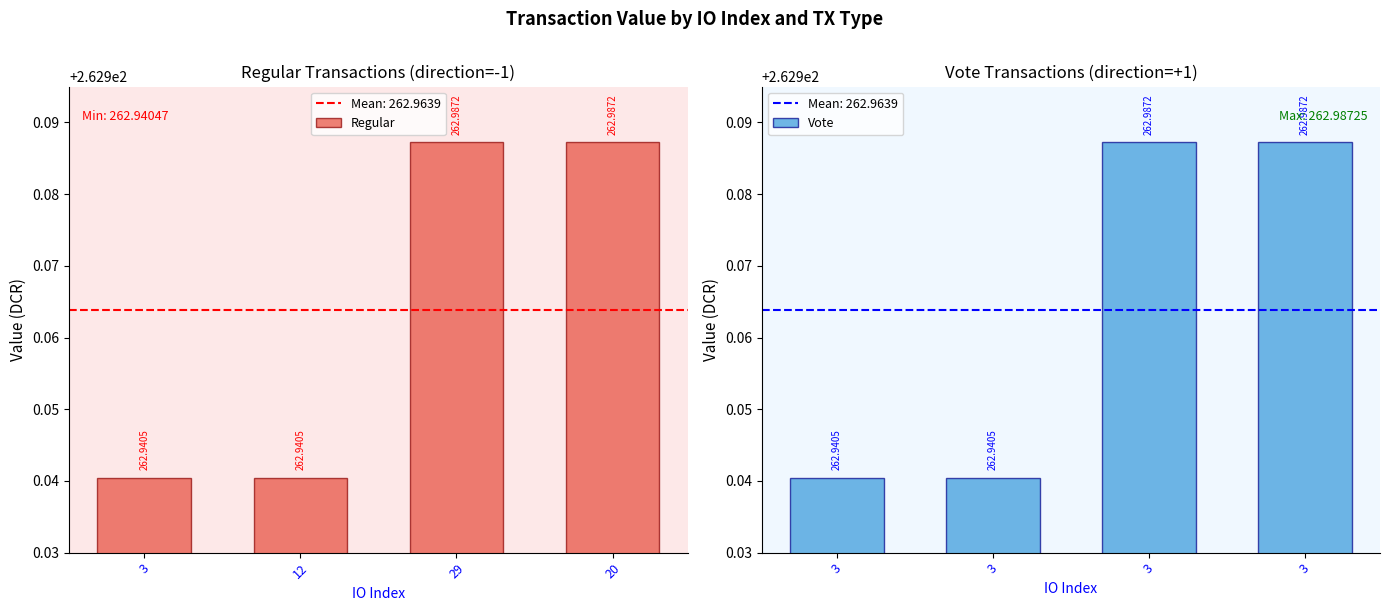

What is the sum of the Vote values at 29 and 20?

526.0